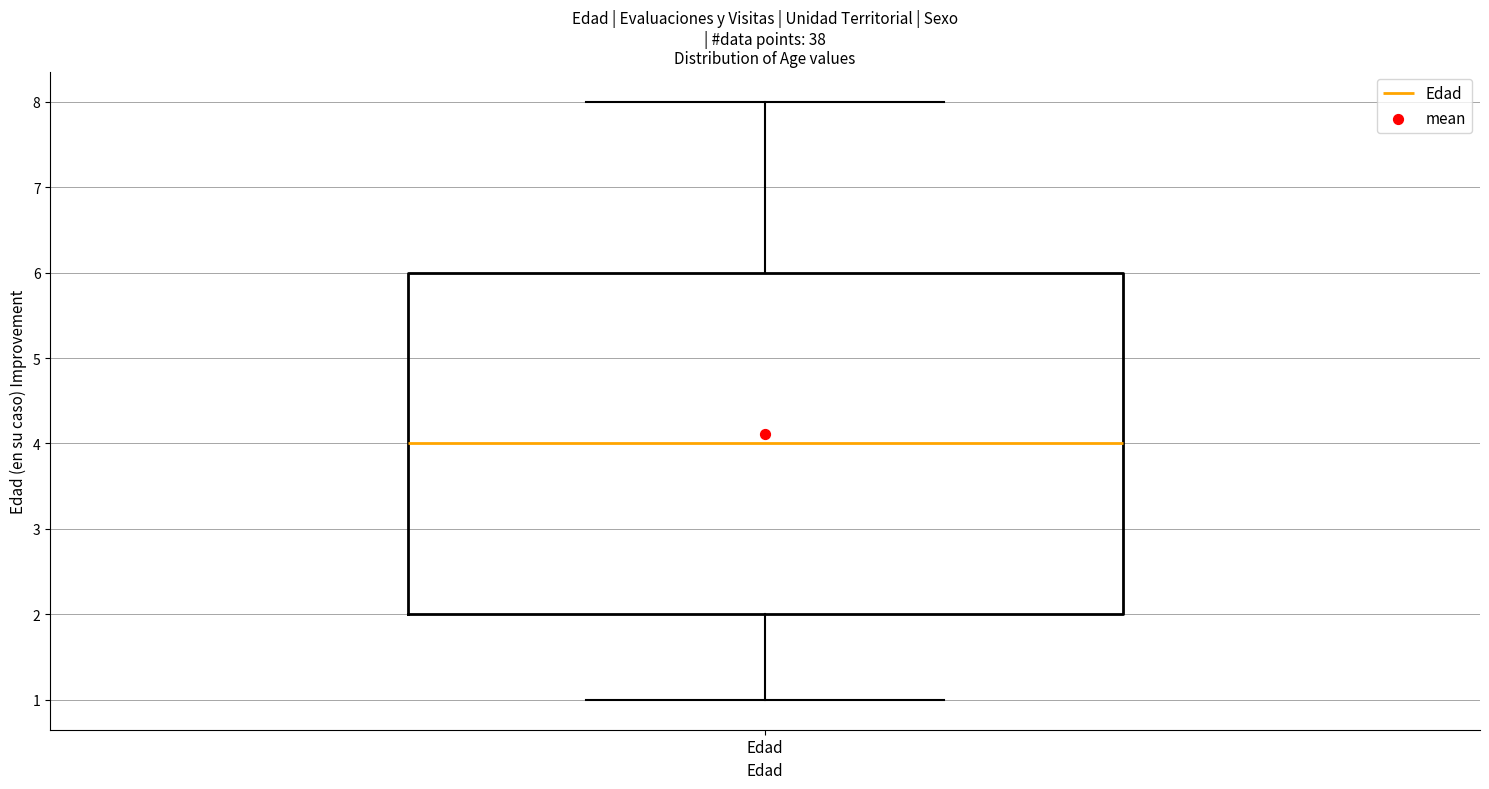

Read this box plot against the y-axis: the position of the median line, the range covered by the box, and the ends of both whiskers. The values are not printed on the chart, so give them approximately, as read against the axis.

median 4, box 2 to 6, whiskers 1 to 8